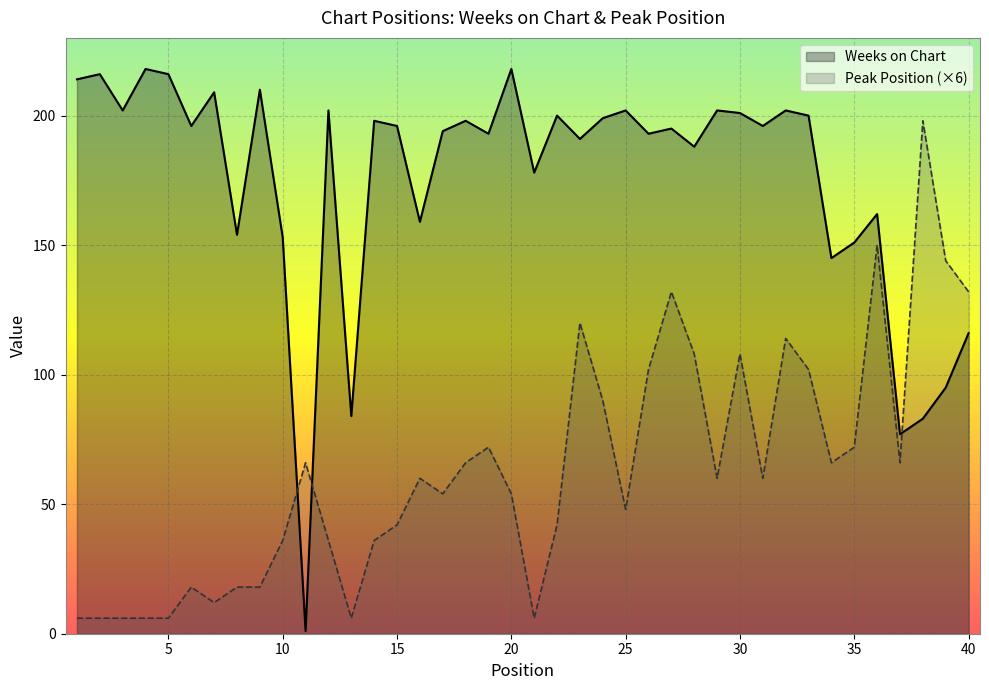

The Weeks on Chart series shows 210 at 9. True or false?

True